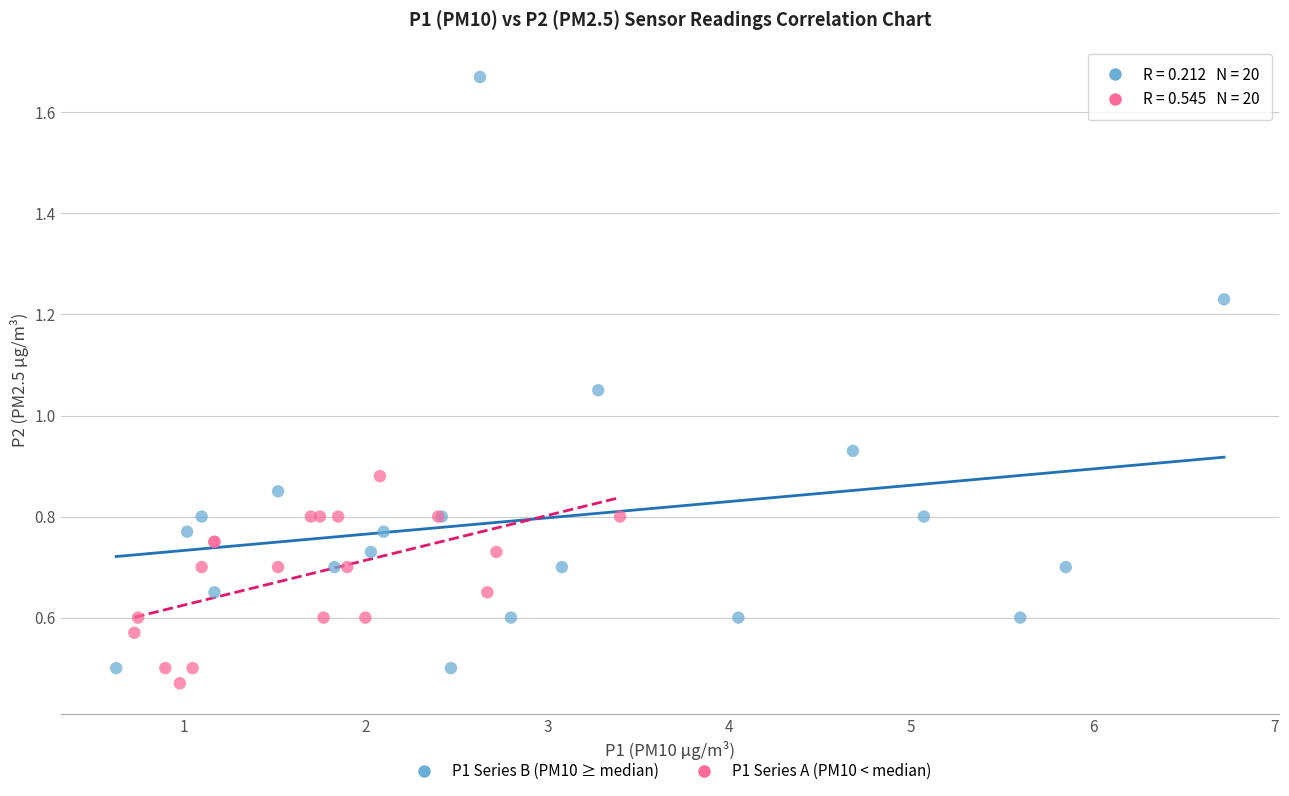

Which series contains the highest Y value?

P1 Series B (PM10 ≥ median)